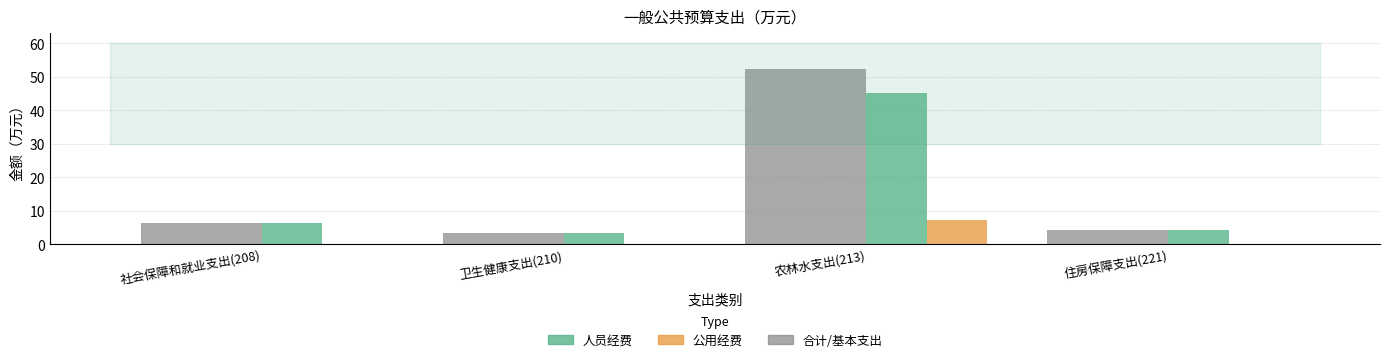

How many groups of bars are there?

4